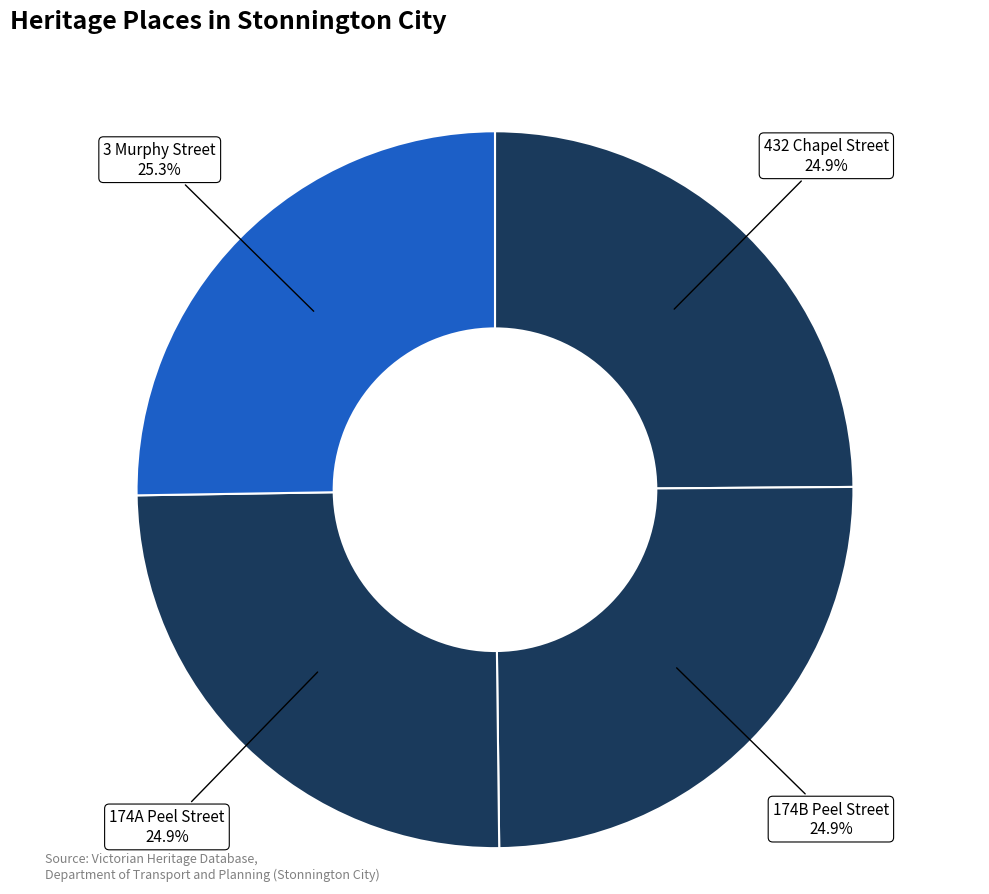

Count the number of slices in the pie.

4